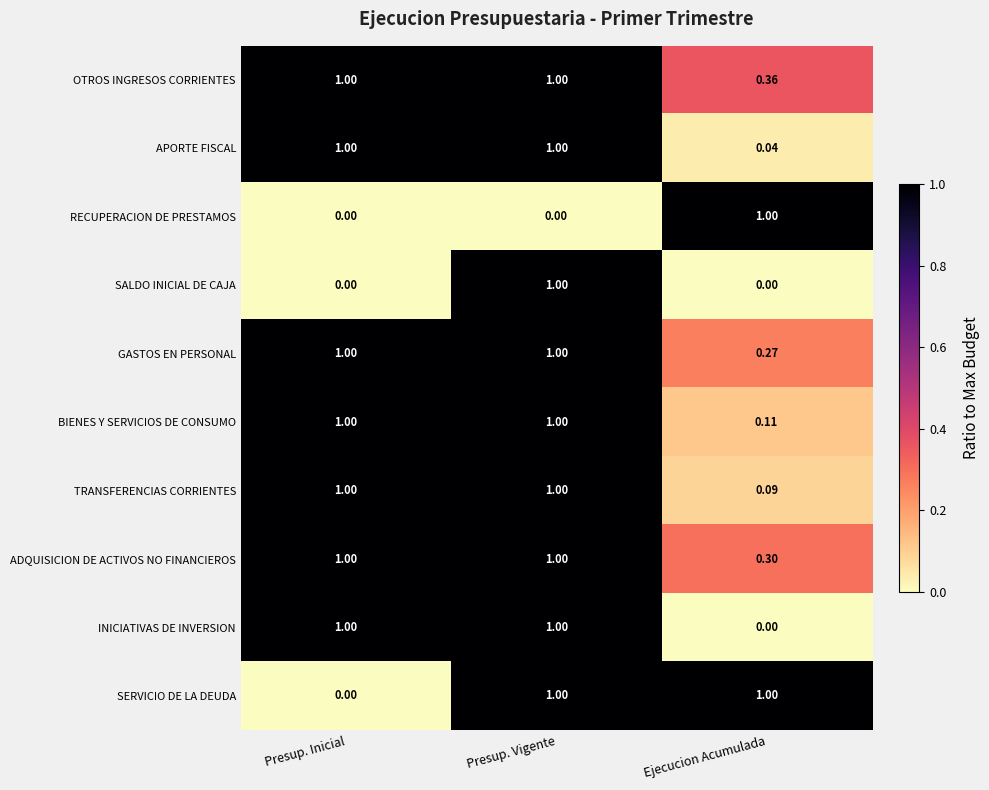

Where is OTROS INGRESOS CORRIENTES nearest to the value 0?

Ejecucion Acumulada